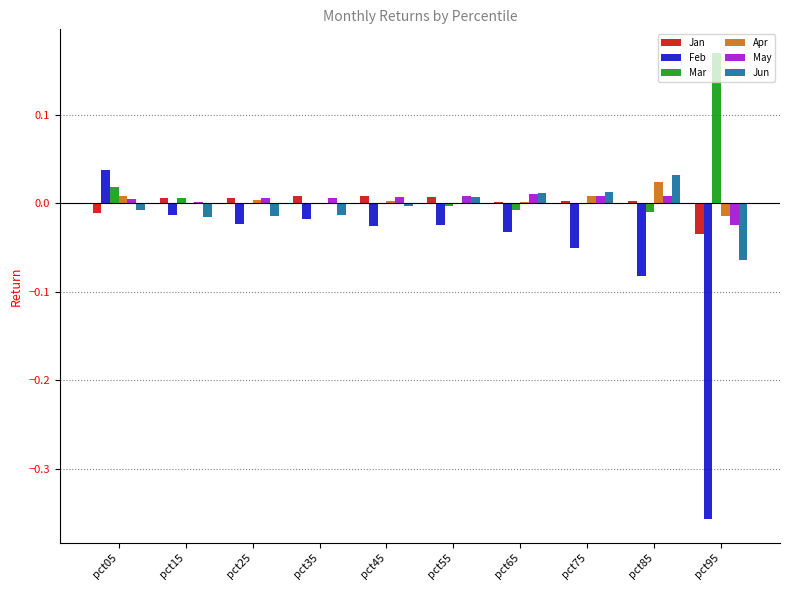

At which category does the chart reach its peak across all series?

pct95